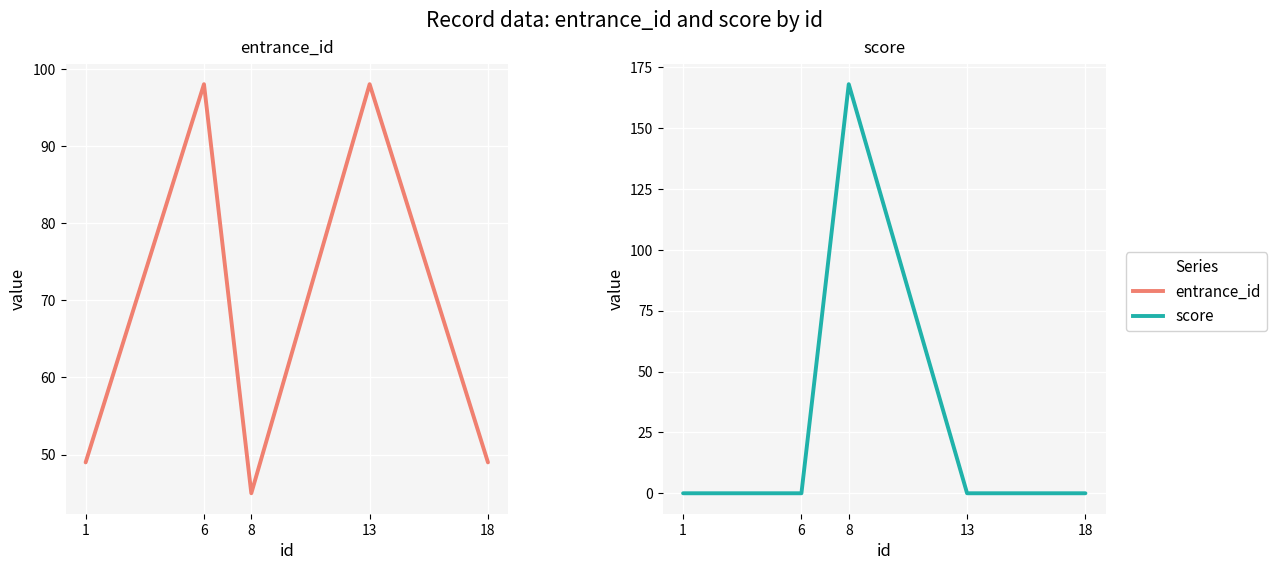

How many interior local peaks does the entrance_id series have?

2